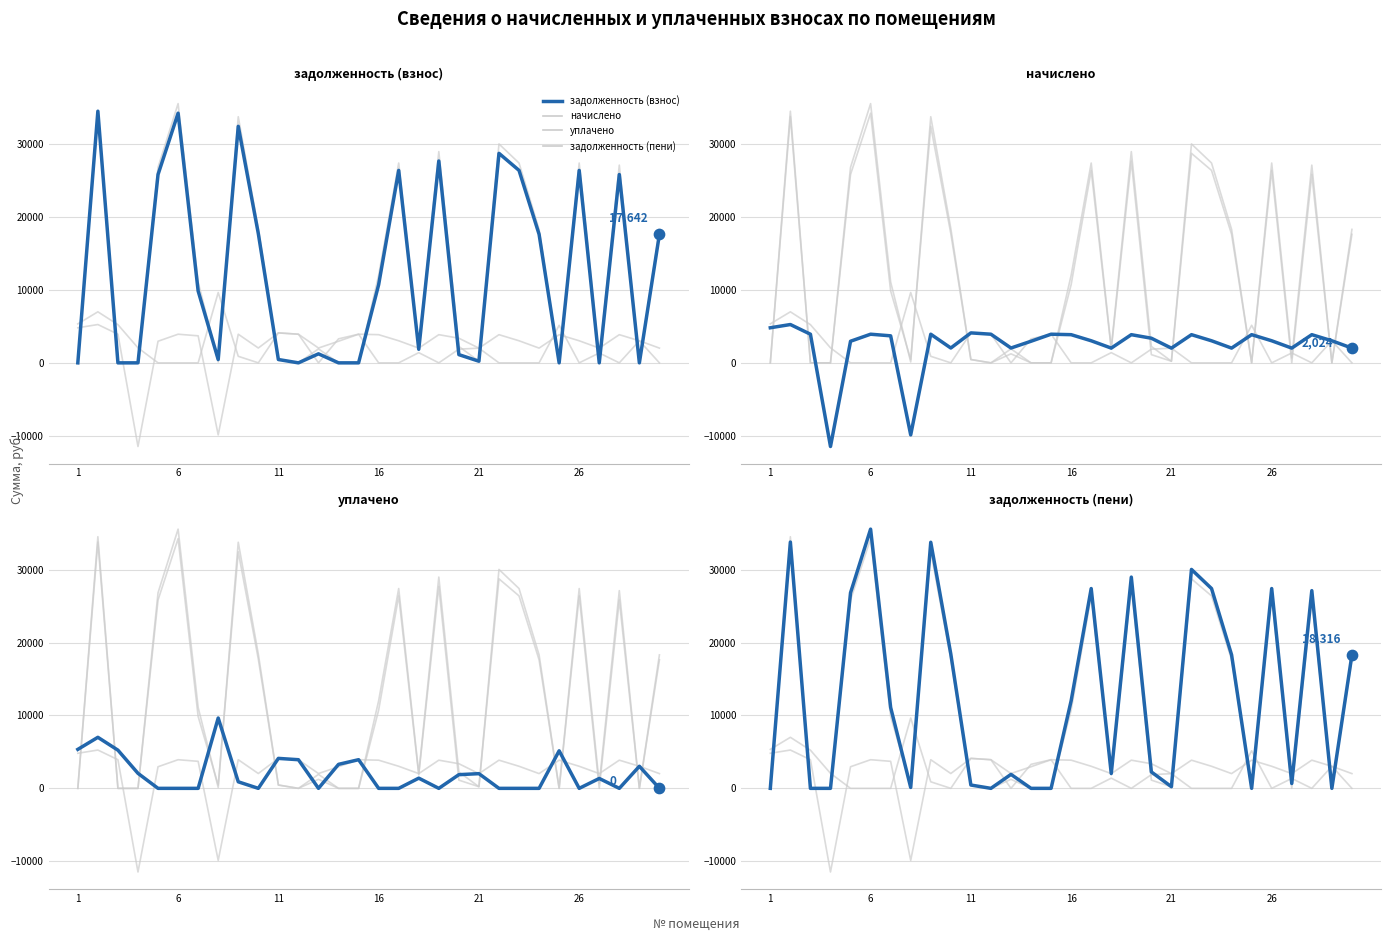

At how many categories does at least one series exceed -9819?

30